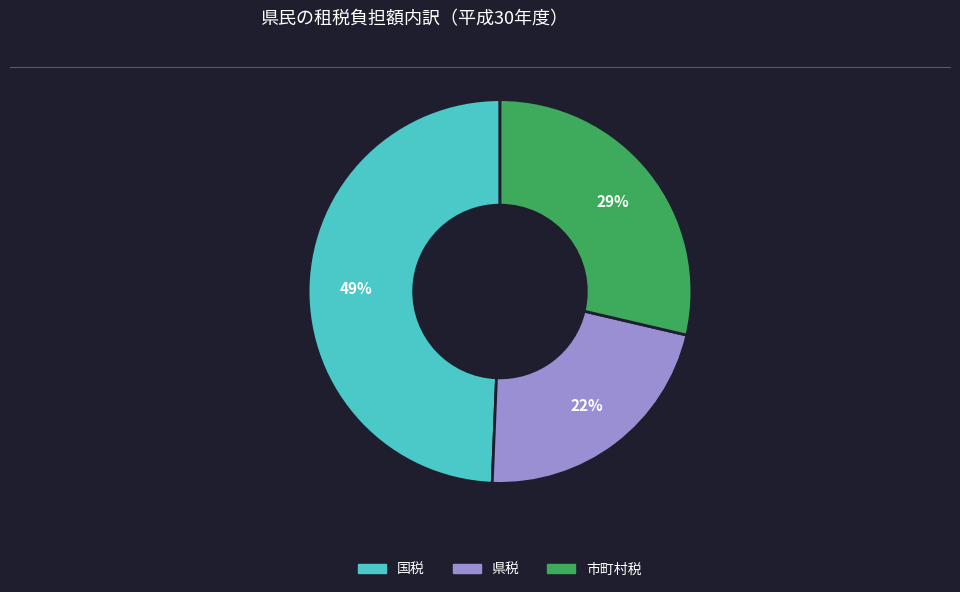

Count the number of slices in the pie.

3